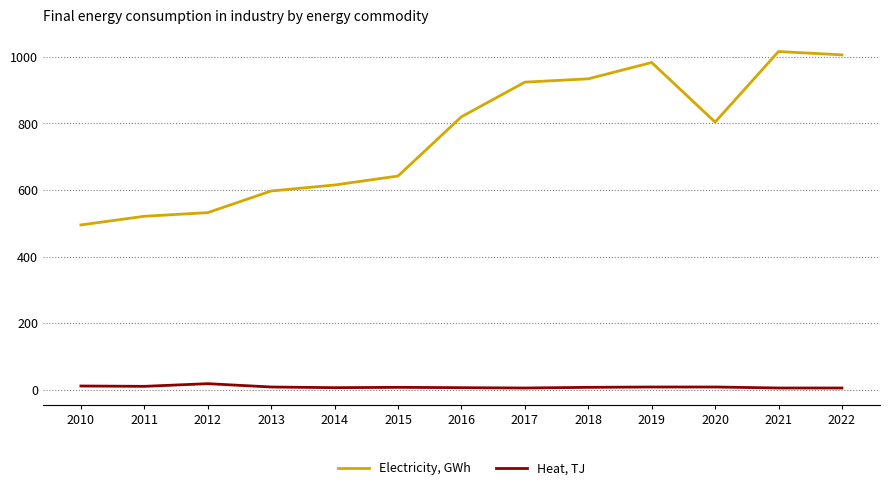

Is the value of Heat, TJ at 2020 greater than the value of Electricity, GWh at 2018?

No